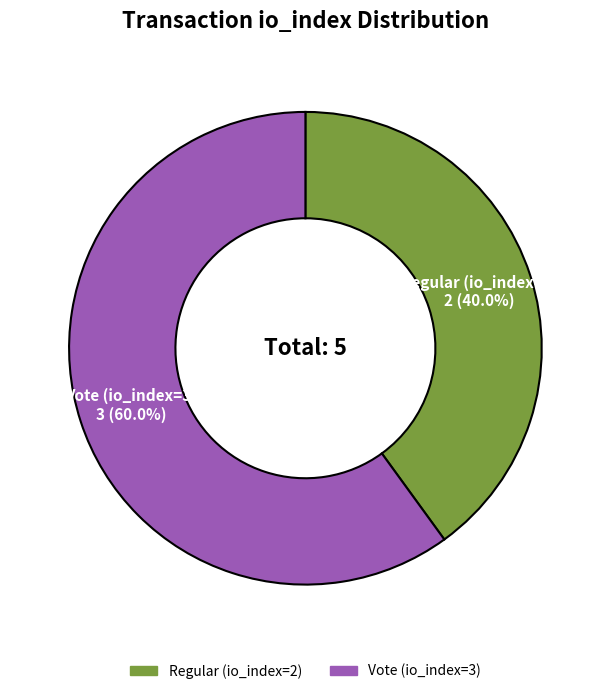

Which category accounts for the majority?

Vote (io_index=3)